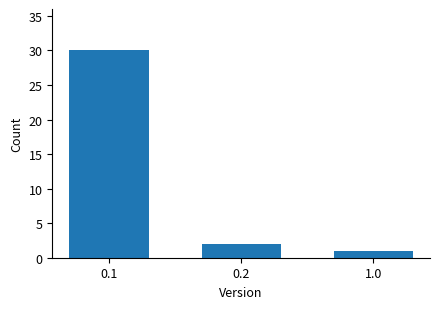

Reading left to right, list all the values displayed in this chart.

0.1=30	0.2=2	1.0=1